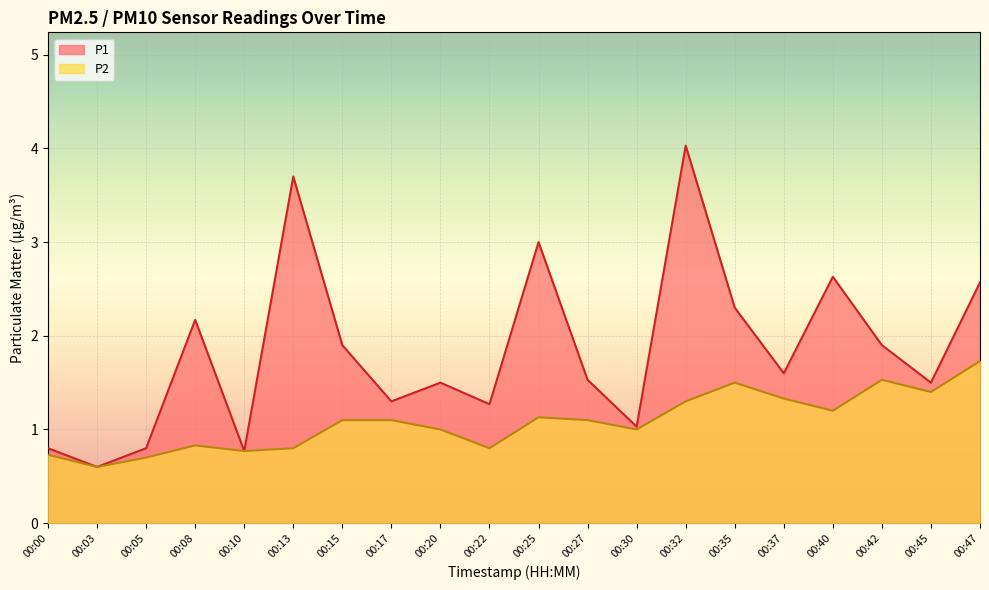

What is the difference between the P1 values at 00:40 and 00:05?

1.8